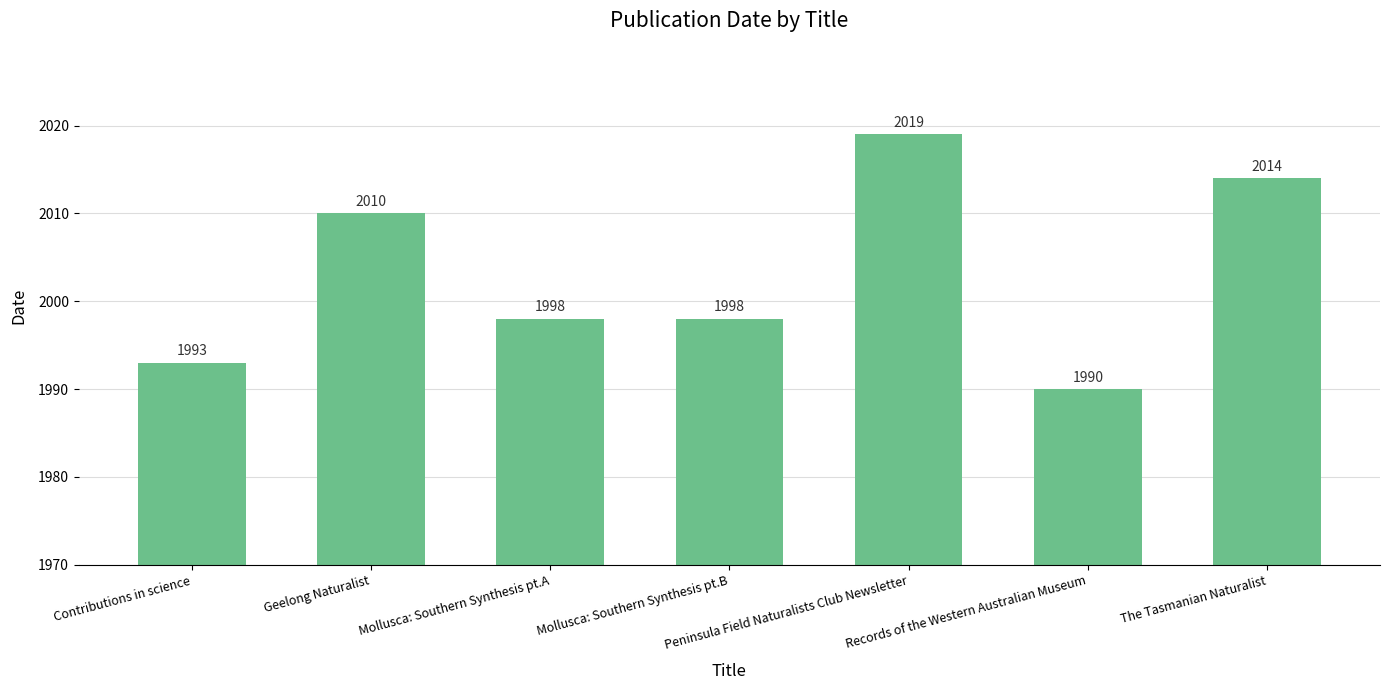

What is the smallest value displayed?

1990